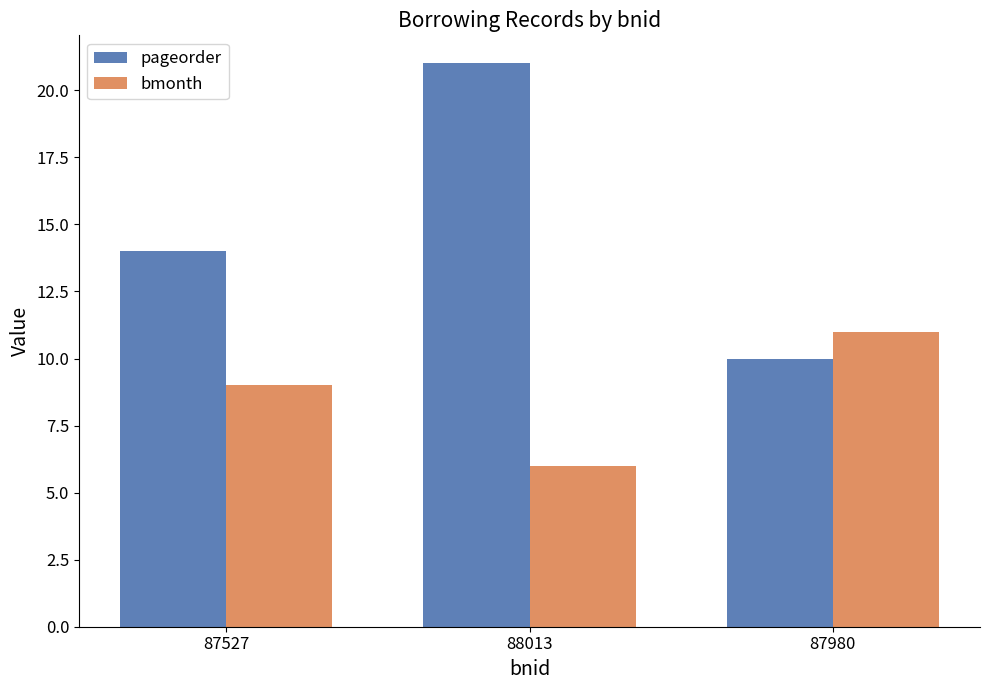

What position from the left is 87980?

3